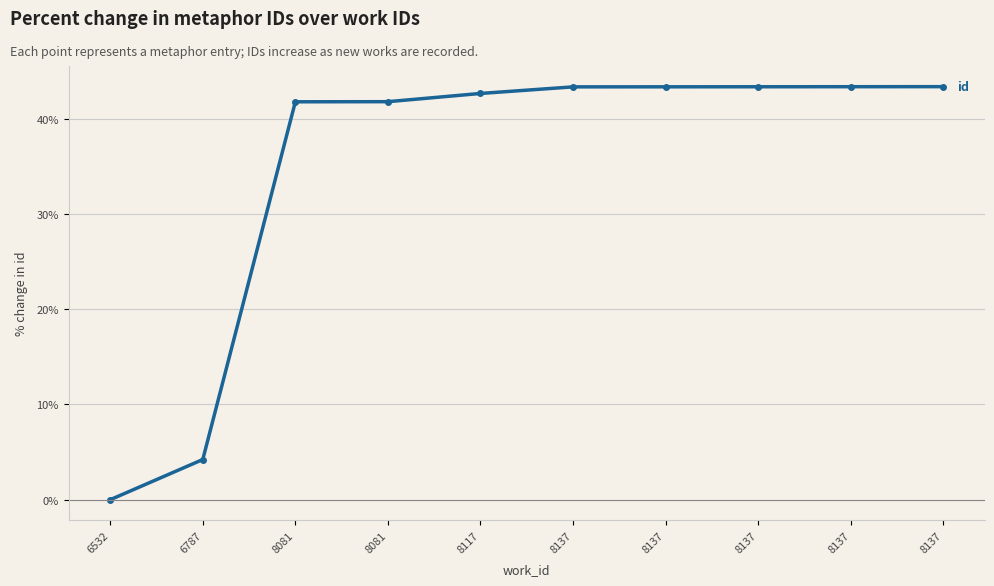

Reading left to right, list all the values displayed in this chart.

6532=0.0	6787=4.2	8081=41.8	8081=41.8	8117=42.7	8137=43.4	8137=43.4	8137=43.4	8137=43.4	8137=43.4